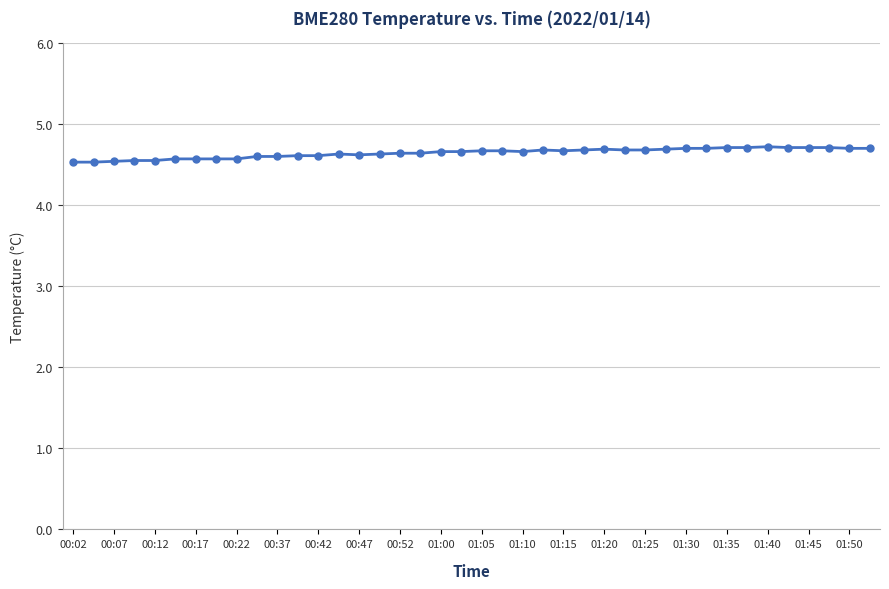

What is the sum of all values?

185.7